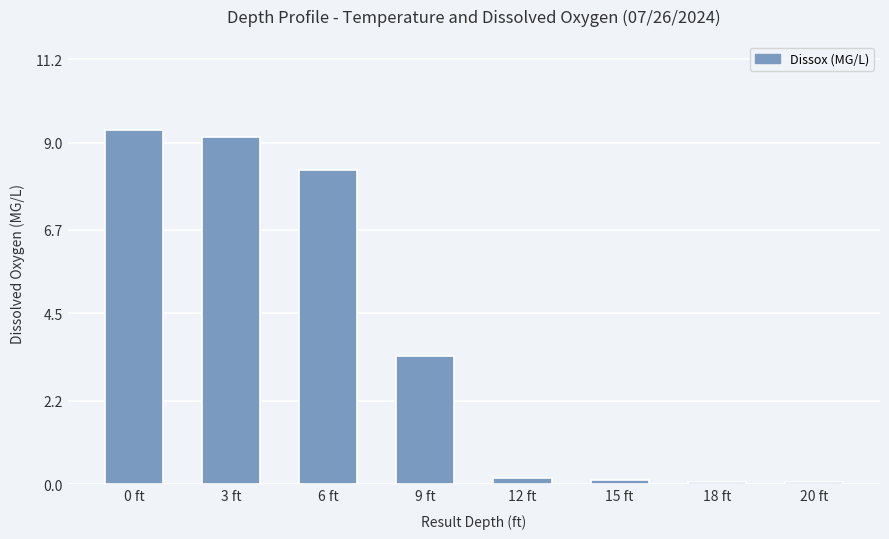

How many bars are there in total?

8